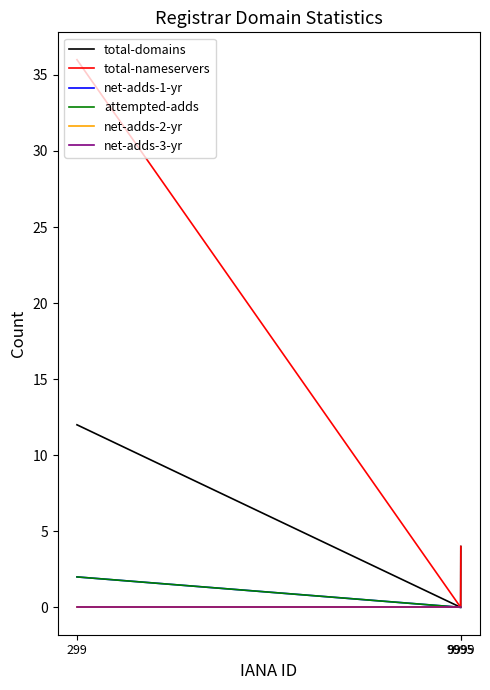

Rank the series by their maximum value, from highest to lowest.

total-nameservers, total-domains, net-adds-1-yr, attempted-adds, net-adds-2-yr, net-adds-3-yr